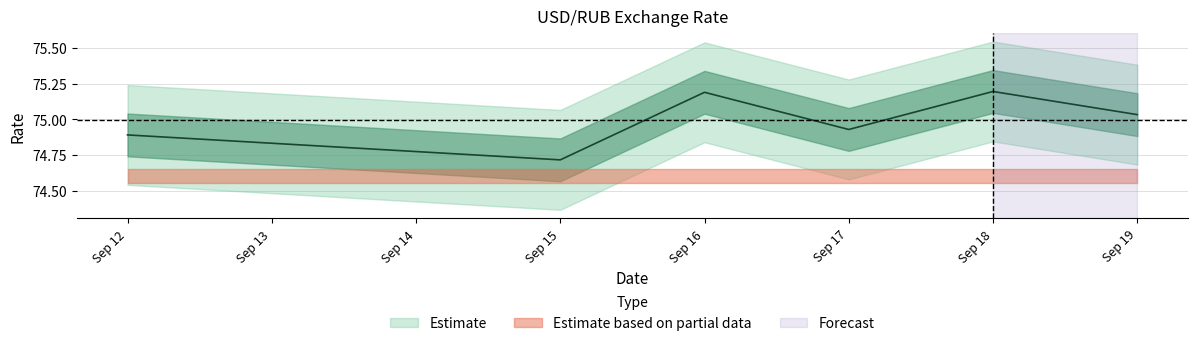

What is the maximum value shown in the chart?

75.2